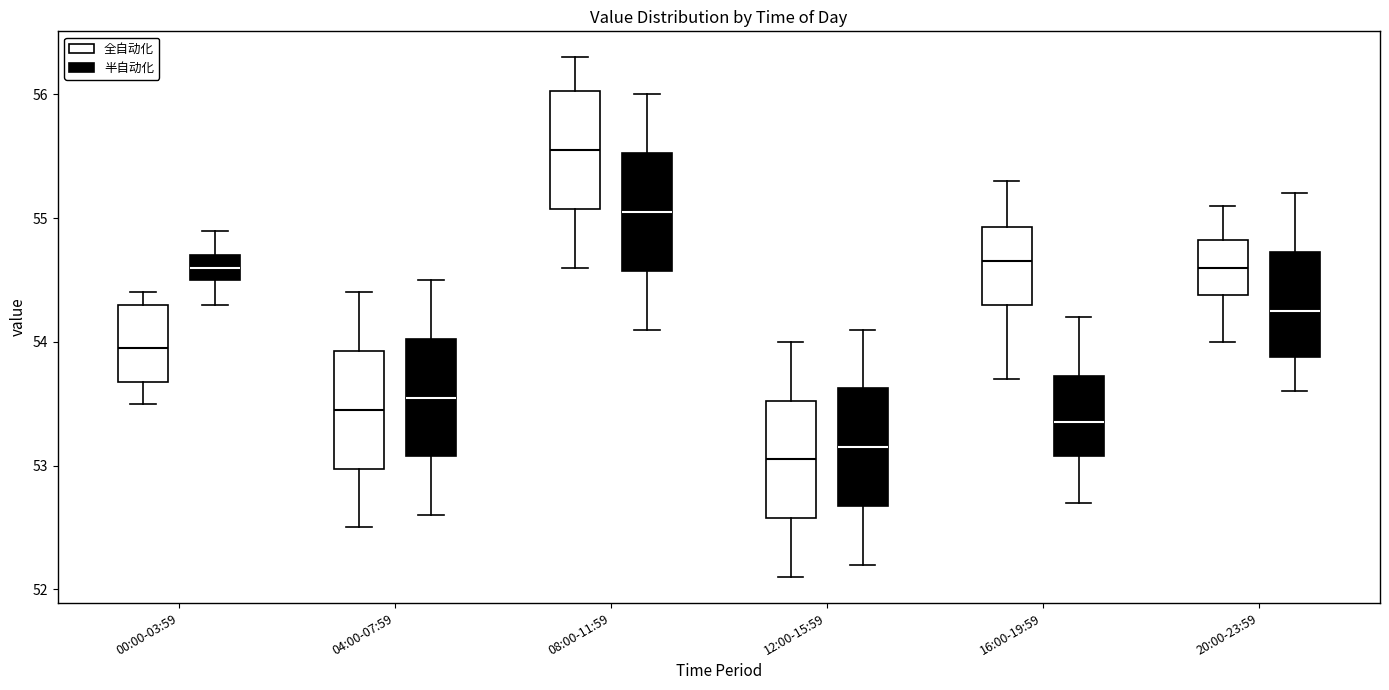

Reading left to right, transcribe this box plot: for each box, give where its median line is, the range the box spans, and where its two whiskers end, as read against the y-axis. The values are not printed on the chart, so give them approximately, as read against the axis.

00:00-03:59 (全自动化): median 54.0, box 53.7 to 54.3, whiskers 53.5 to 54.4
00:00-03:59 (半自动化): median 54.6, box 54.5 to 54.7, whiskers 54.3 to 54.9
04:00-07:59 (全自动化): median 53.5, box 53.0 to 53.9, whiskers 52.5 to 54.4
04:00-07:59 (半自动化): median 53.6, box 53.1 to 54.0, whiskers 52.6 to 54.5
08:00-11:59 (全自动化): median 55.6, box 55.1 to 56.0, whiskers 54.6 to 56.3
08:00-11:59 (半自动化): median 55.1, box 54.6 to 55.5, whiskers 54.1 to 56.0
12:00-15:59 (全自动化): median 53.1, box 52.6 to 53.5, whiskers 52.1 to 54.0
12:00-15:59 (半自动化): median 53.2, box 52.7 to 53.6, whiskers 52.2 to 54.1
16:00-19:59 (全自动化): median 54.7, box 54.3 to 54.9, whiskers 53.7 to 55.3
16:00-19:59 (半自动化): median 53.4, box 53.1 to 53.7, whiskers 52.7 to 54.2
20:00-23:59 (全自动化): median 54.6, box 54.4 to 54.8, whiskers 54.0 to 55.1
20:00-23:59 (半自动化): median 54.3, box 53.9 to 54.7, whiskers 53.6 to 55.2